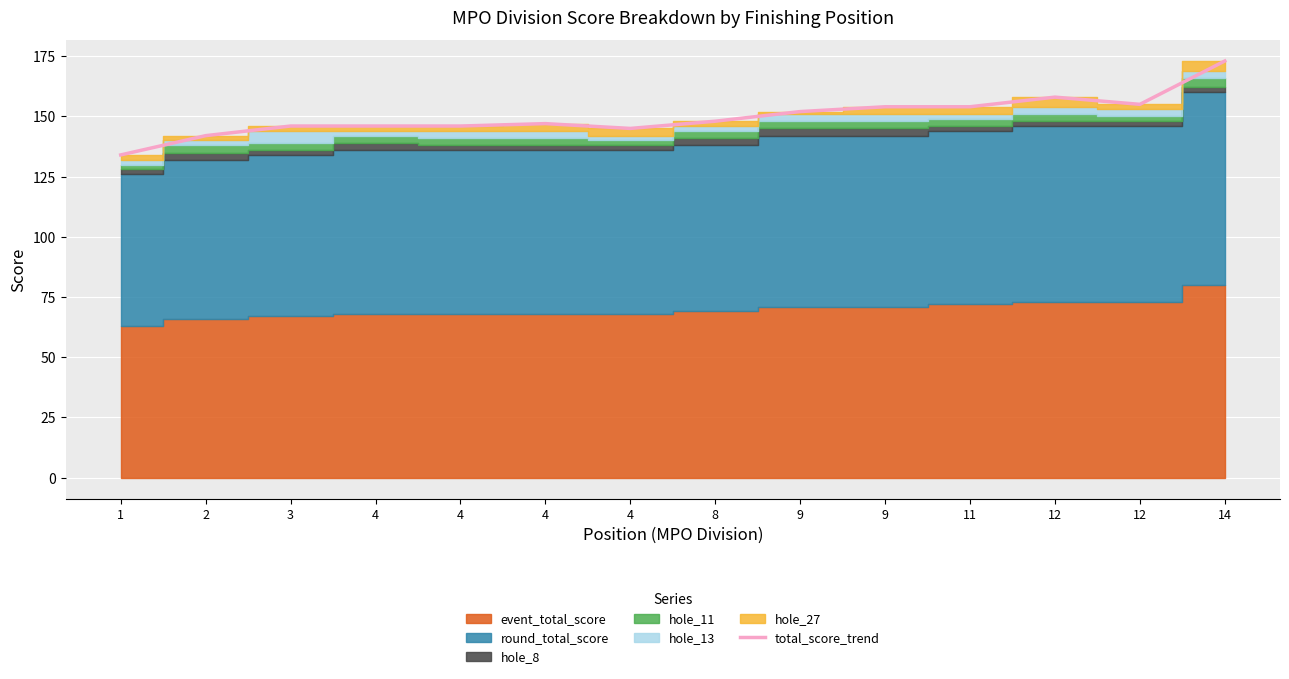

What is the smallest value displayed?

134